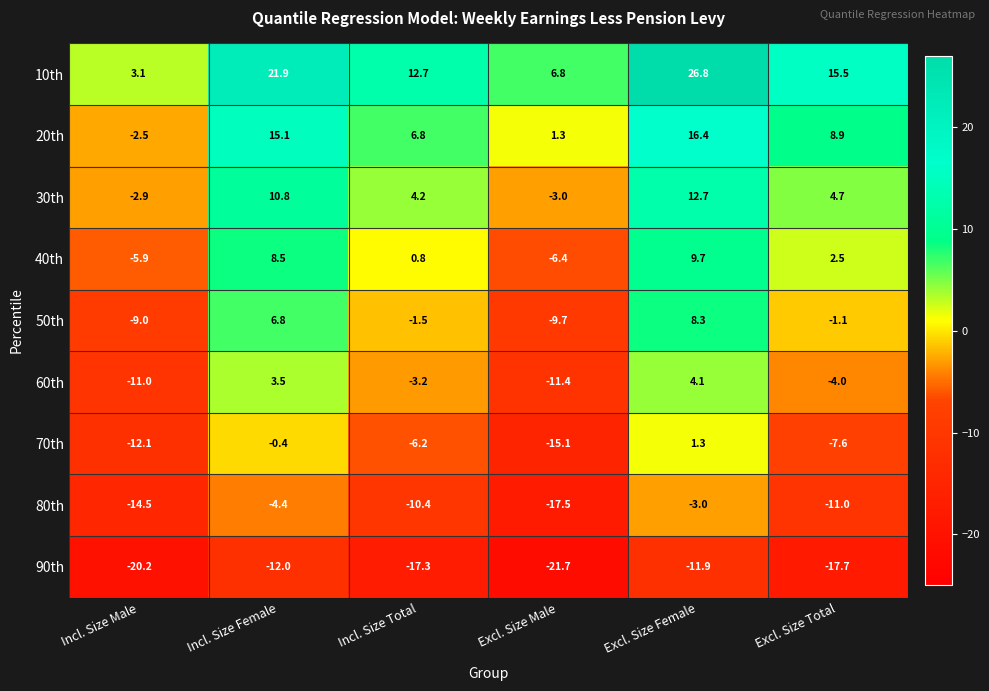

The value of 50th at Excl. Size Total is -1.1. True or false?

True